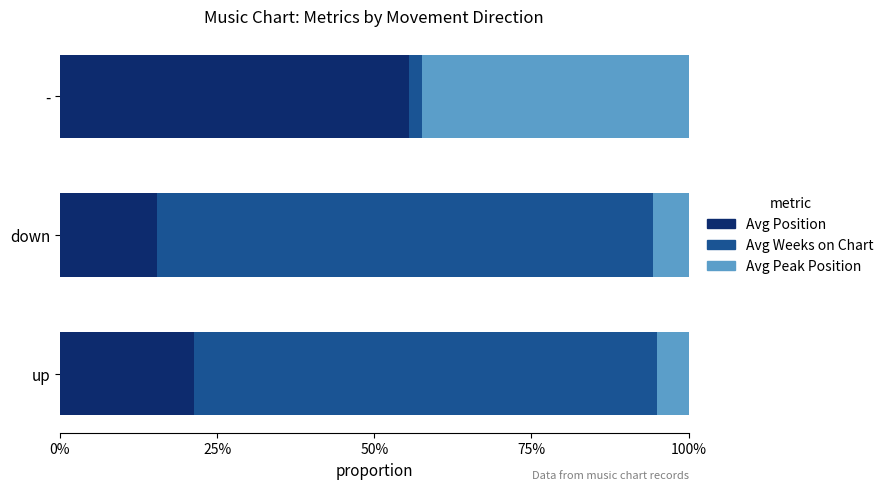

How many Avg Peak Position values are between 0 and 1?

3